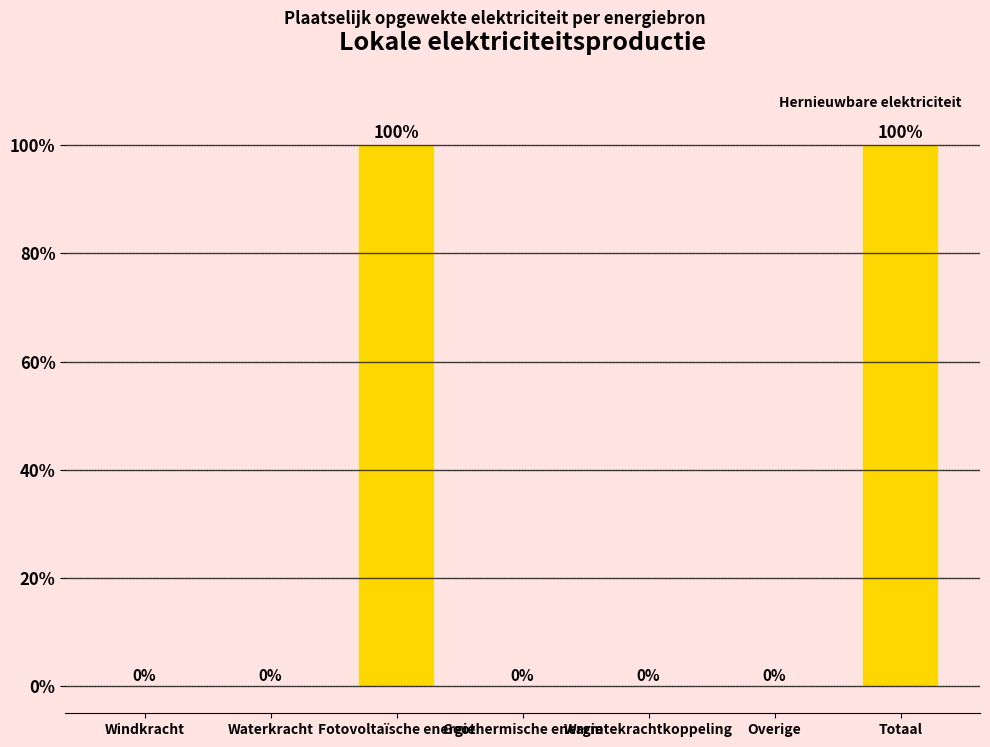

What is the greatest value displayed?

100